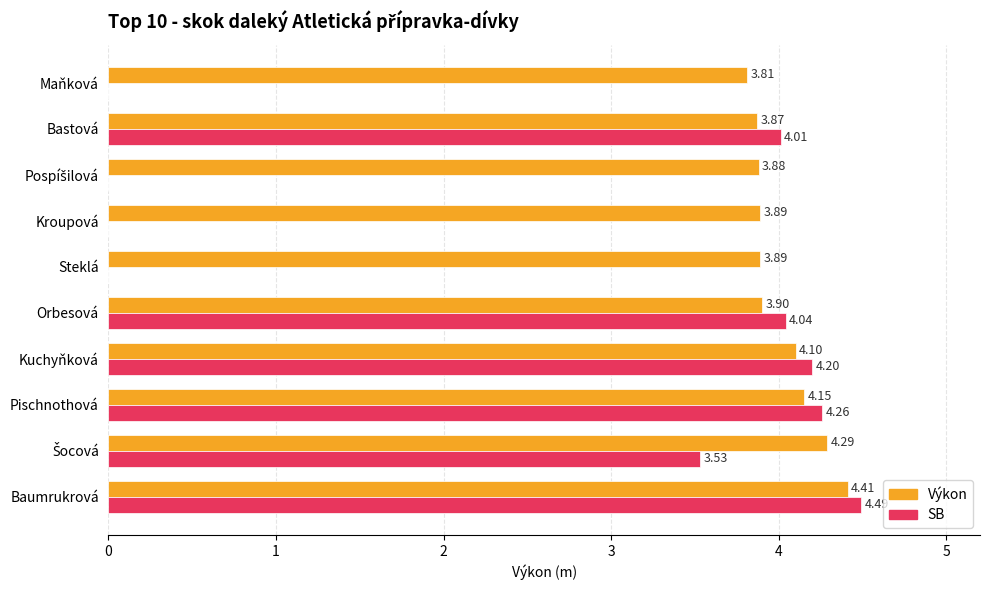

Between Orbesová and Maňková, which series saw the biggest shift?

SB